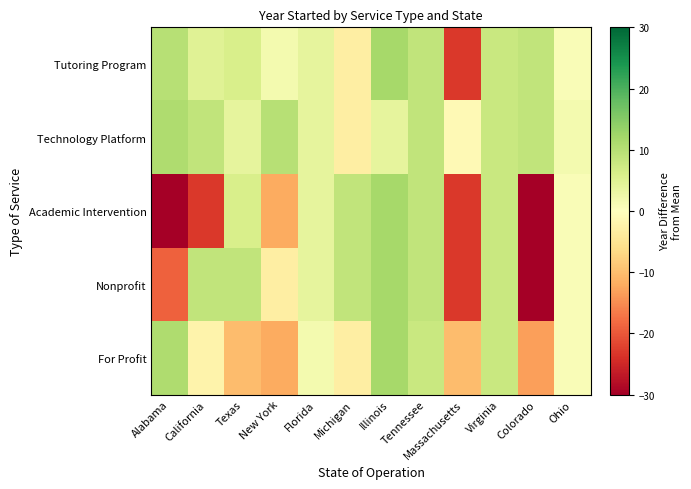

Count the number of data series in this chart.

5